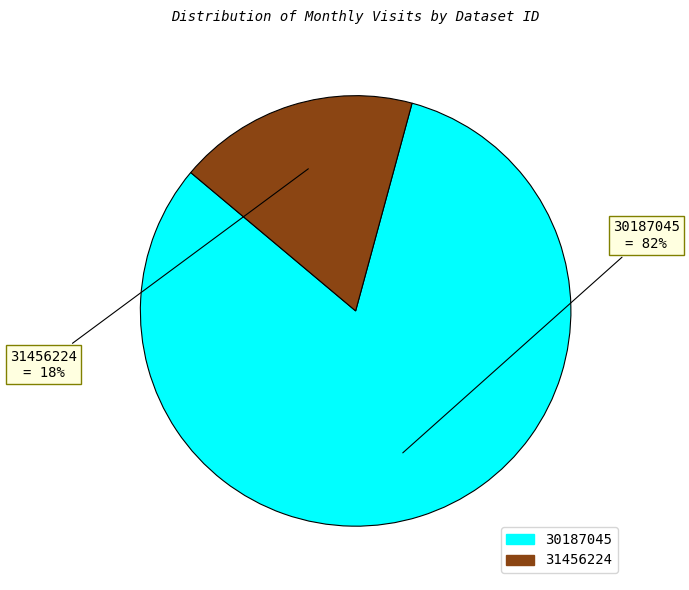

Which slice represents more than half of the pie?

30187045